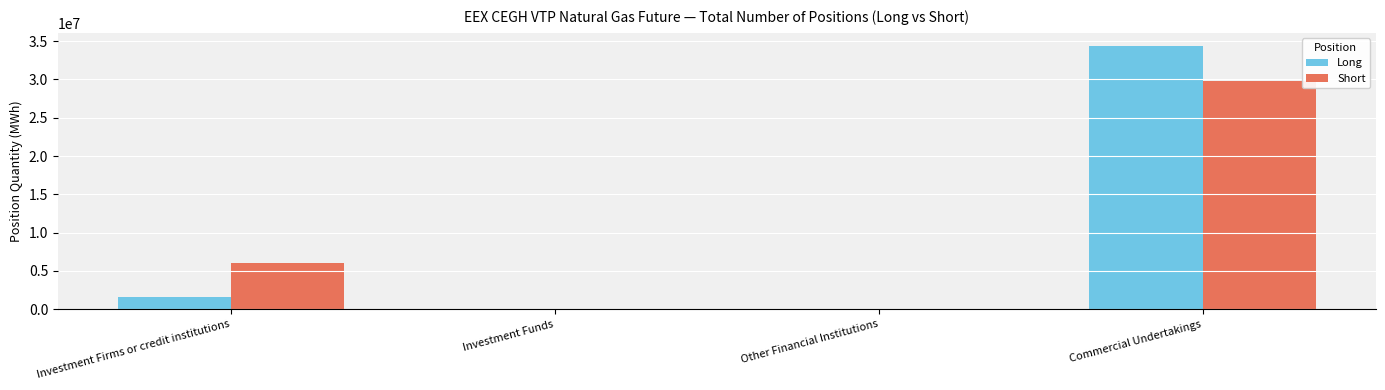

The value of Long at Investment Funds is 13864151. True or false?

False